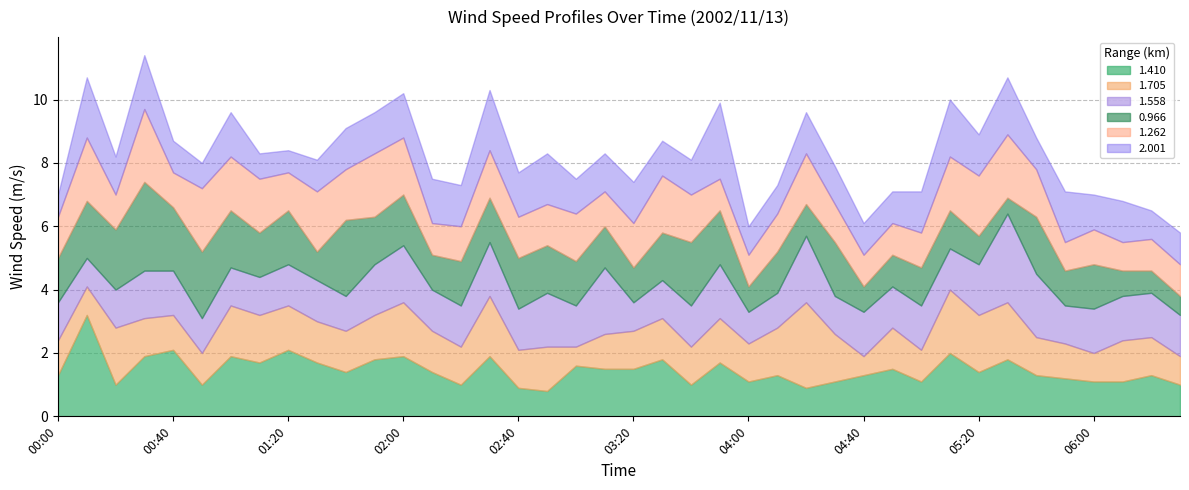

At which category does 0.966 reach its first local peak?

00:30